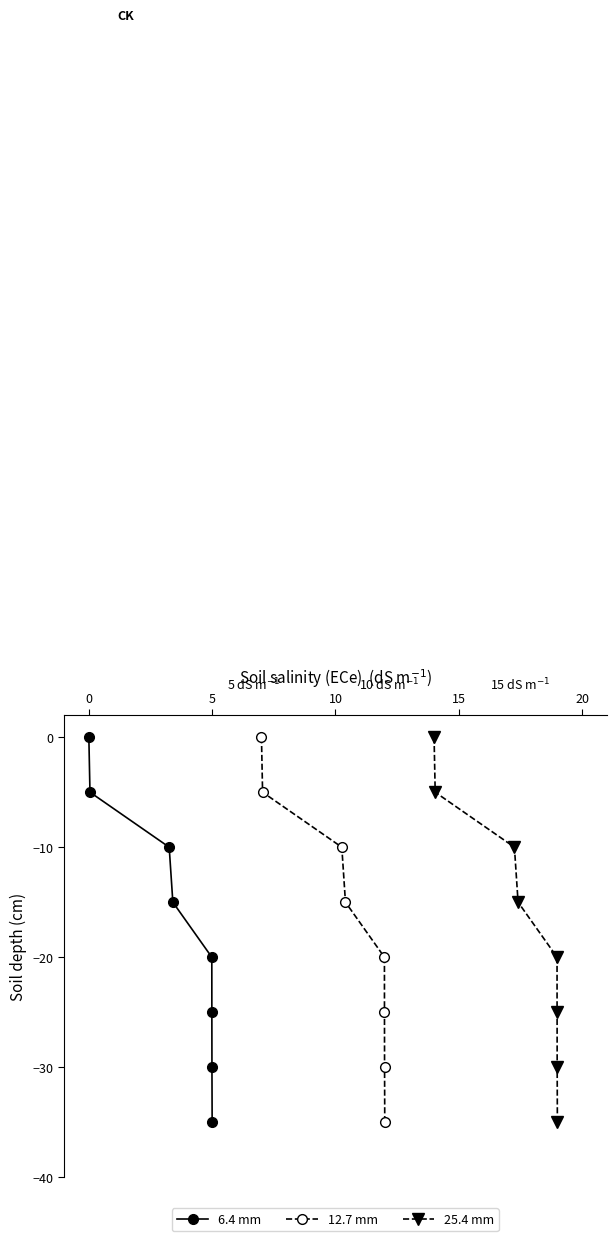

True or false: 6.4 mm has more than 0 interior local peaks.

False